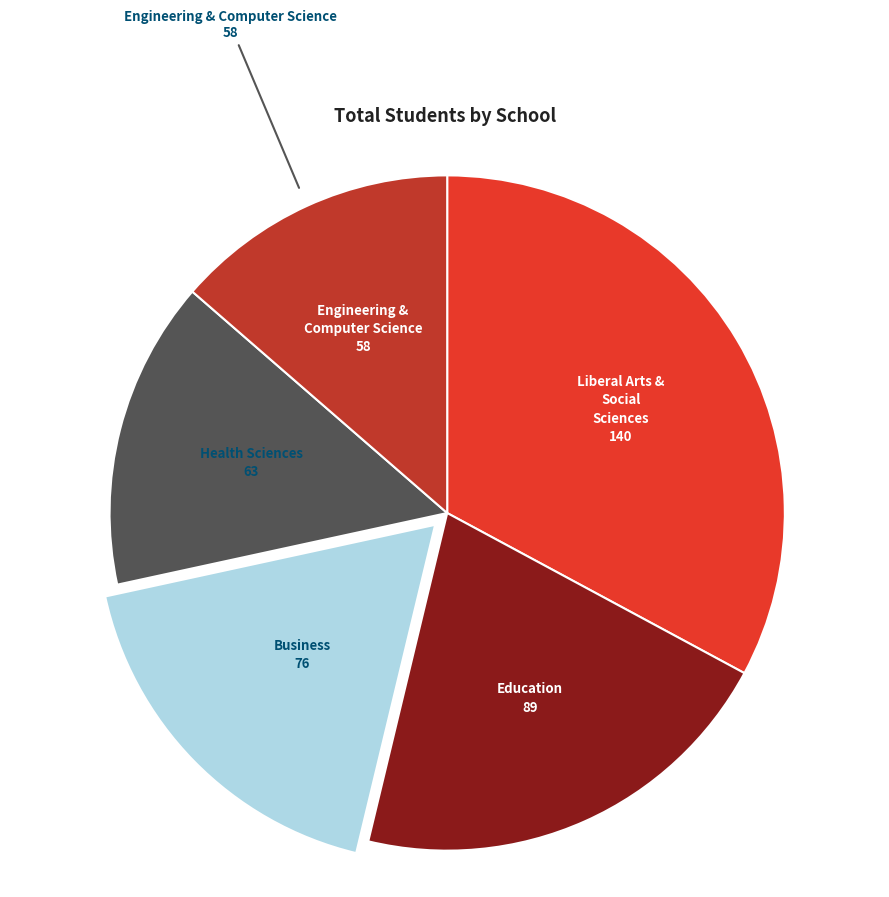

Combined, do Business and Health Sciences account for over 50%?

No